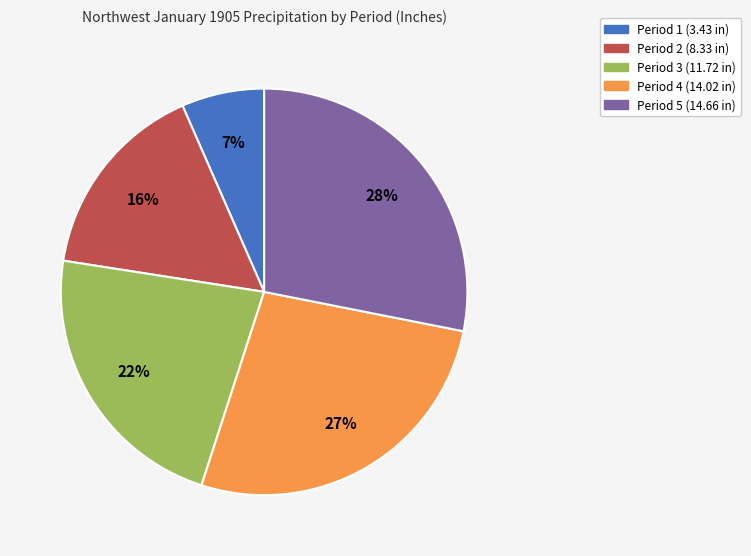

Does any single category account for the majority?

No